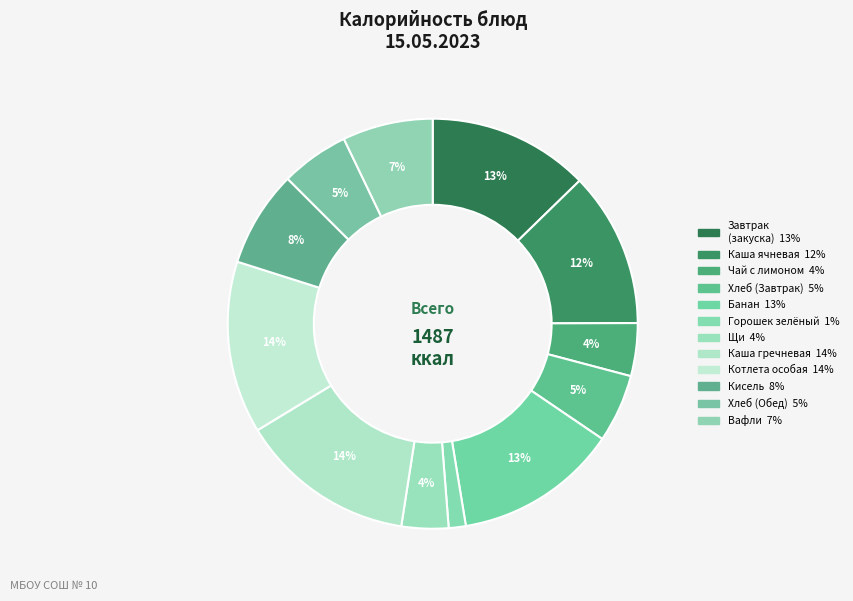

Count the number of slices in the pie.

12